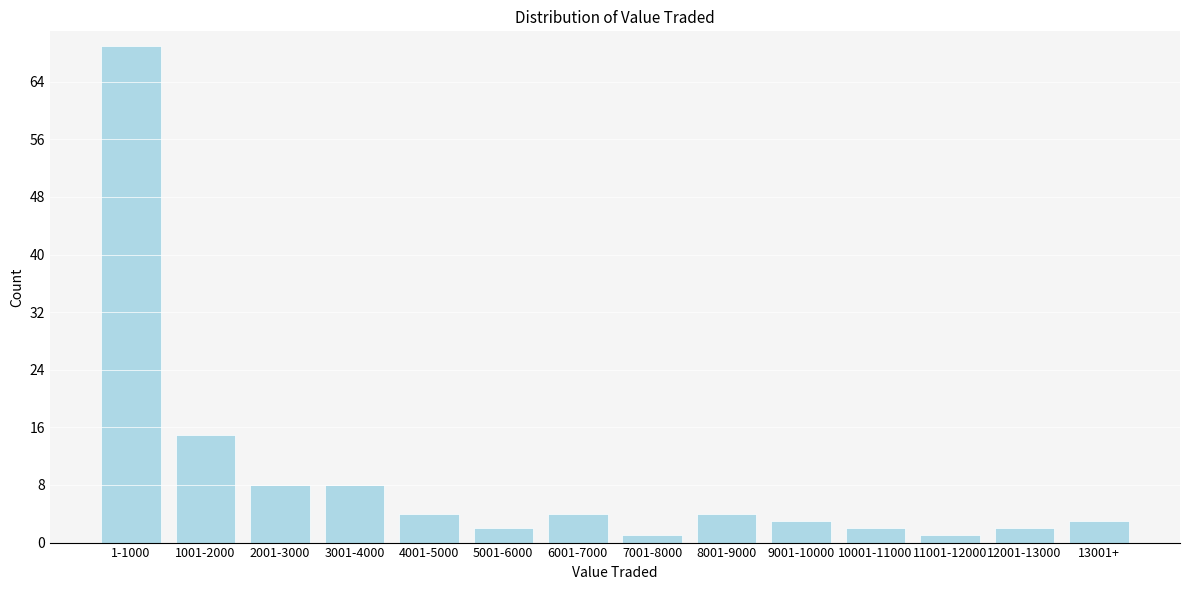

Reading right to left, extract all data points from this chart.

13001+=3	12001-13000=2	11001-12000=1	10001-11000=2	9001-10000=3	8001-9000=4	7001-8000=1	6001-7000=4	5001-6000=2	4001-5000=4	3001-4000=8	2001-3000=8	1001-2000=15	1-1000=69